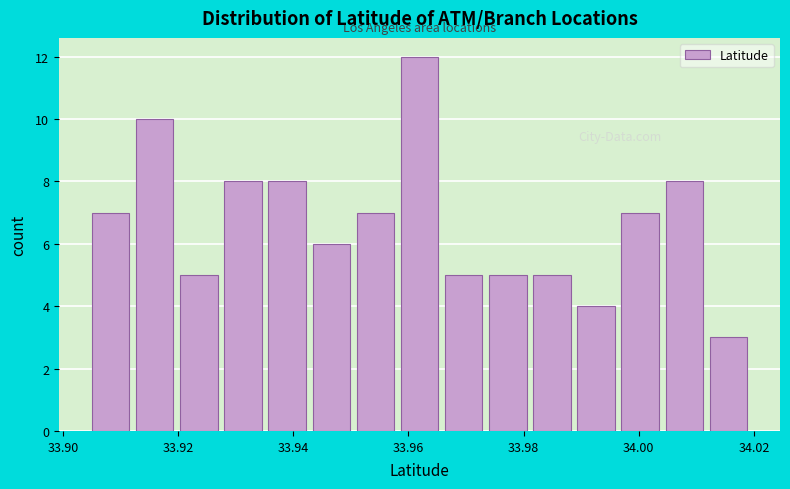

Around what value on the x-axis is the tallest bar? Give the approximate position of its centre, as read against the axis.

33.962